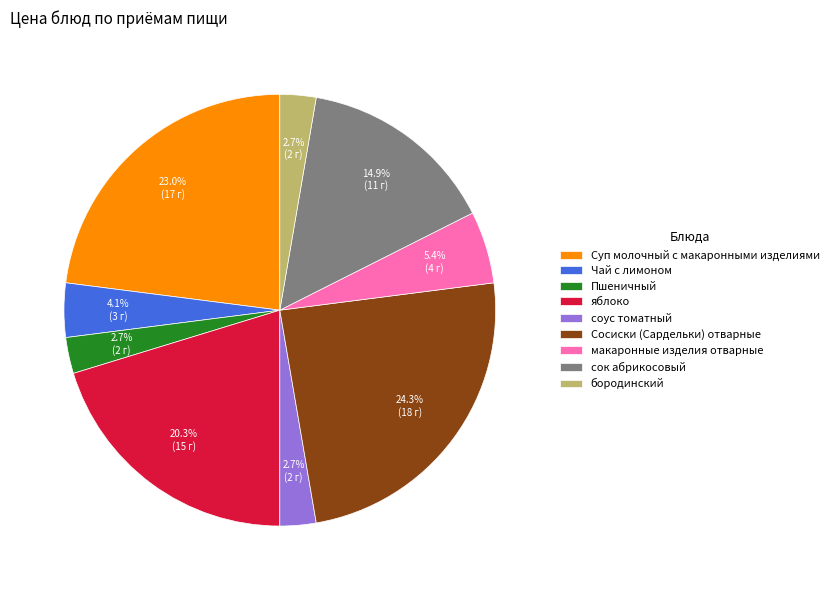

Count the number of slices in the pie.

9